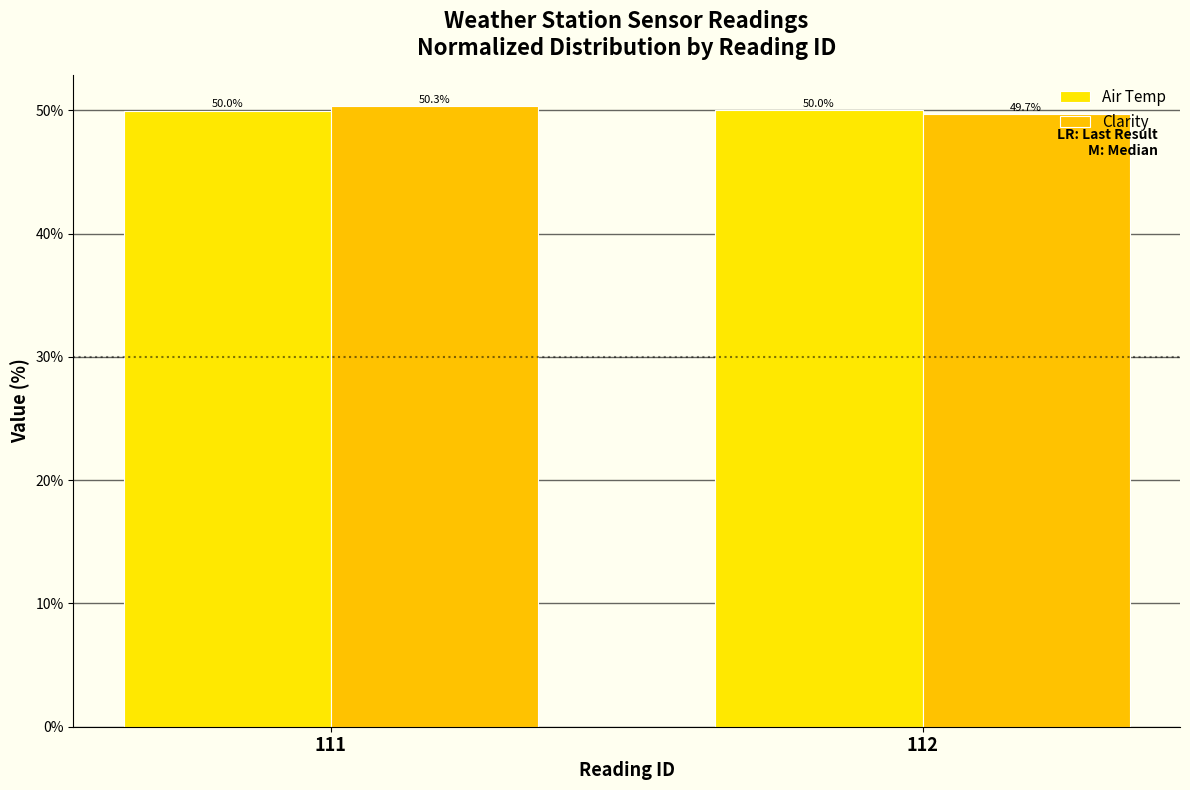

What is the sum of the Air Temp values at 111 and 112?

100.0